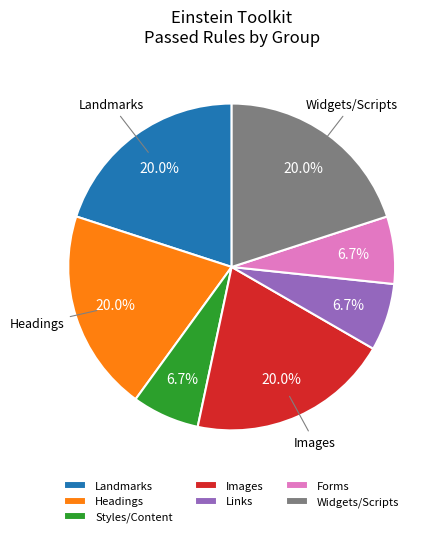

What percentage is the Landmarks slice, to the nearest percent?

20%